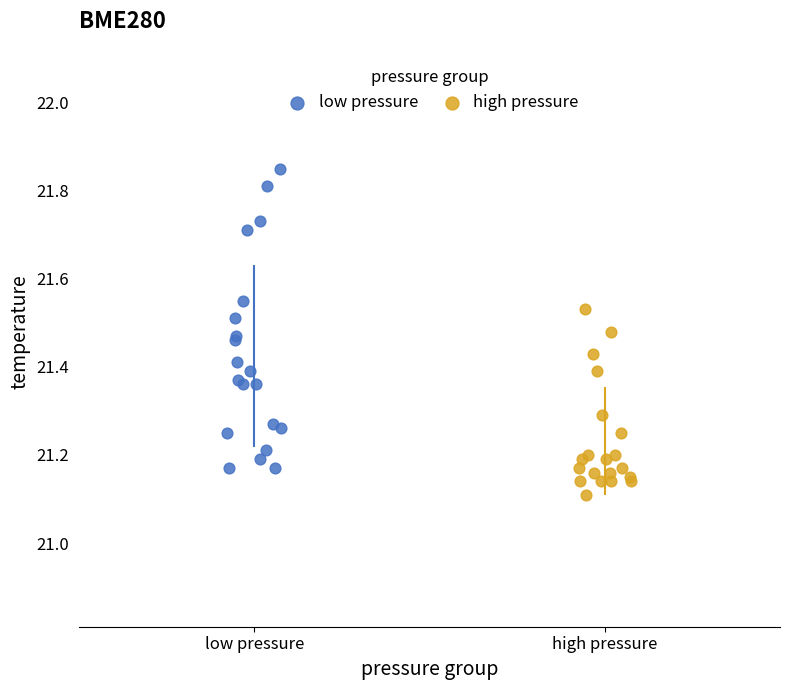

Which series reaches the minimum Y coordinate?

high pressure